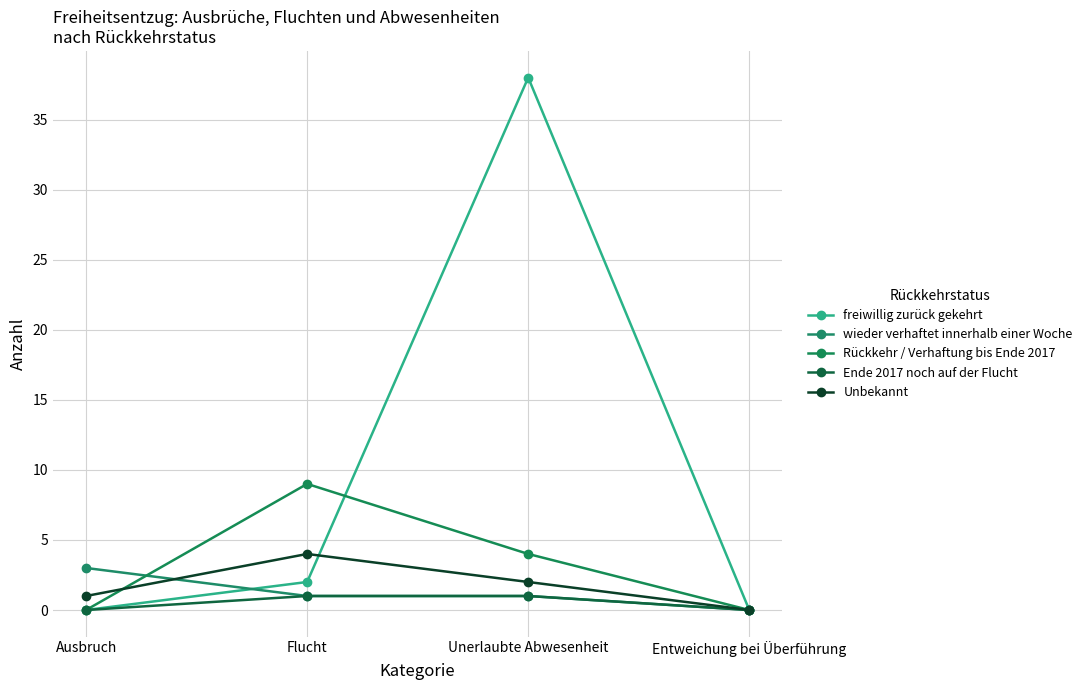

Does the chart display data point markers on the line(s)?

Yes